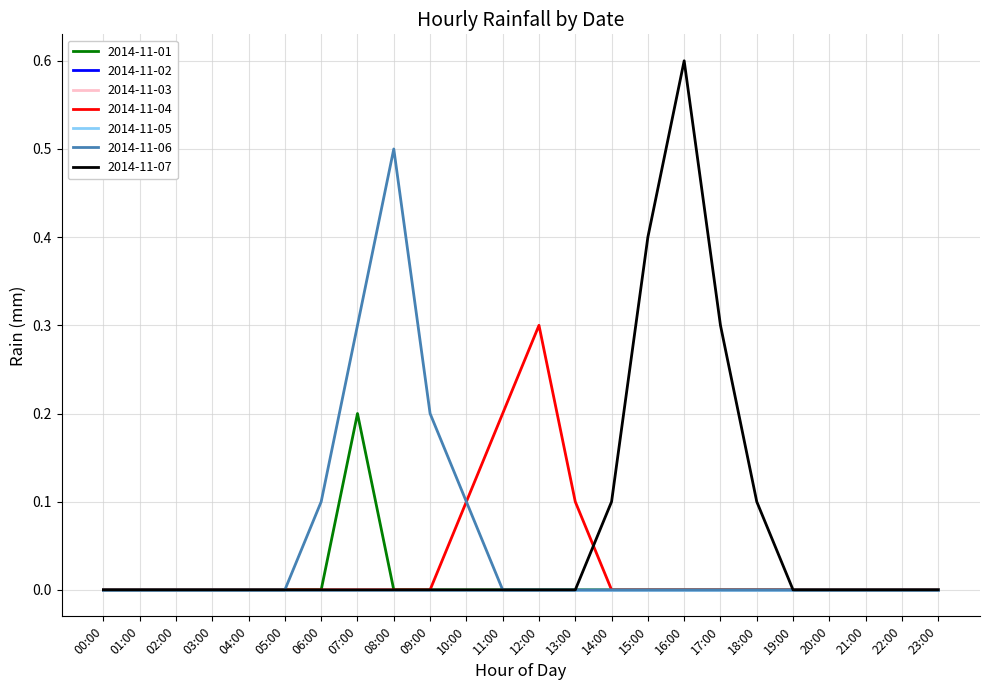

Reading left to right, what are all the values shown in this chart?

2014-11-01: 0.0	0.0	0.0	0.0	0.0	0.0	0.0	0.2	0.0	0.0	0.0	0.0	0.0	0.0	0.0	0.0	0.0	0.0	0.0	0.0	0.0	0.0	0.0	0.0
2014-11-04: 0.0	0.0	0.0	0.0	0.0	0.0	0.0	0.0	0.0	0.0	0.1	0.2	0.3	0.1	0.0	0.0	0.0	0.0	0.0	0.0	0.0	0.0	0.0	0.0
2014-11-06: 0.0	0.0	0.0	0.0	0.0	0.0	0.1	0.3	0.5	0.2	0.1	0.0	0.0	0.0	0.0	0.0	0.0	0.0	0.0	0.0	0.0	0.0	0.0	0.0
2014-11-07: 0.0	0.0	0.0	0.0	0.0	0.0	0.0	0.0	0.0	0.0	0.0	0.0	0.0	0.0	0.1	0.4	0.6	0.3	0.1	0.0	0.0	0.0	0.0	0.0